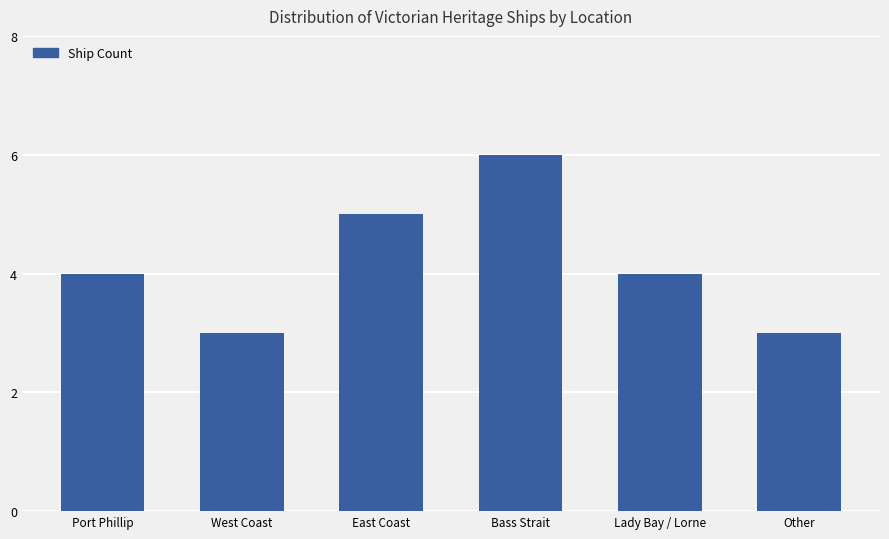

What is the ratio of the value at East Coast to the value at West Coast?

1.7